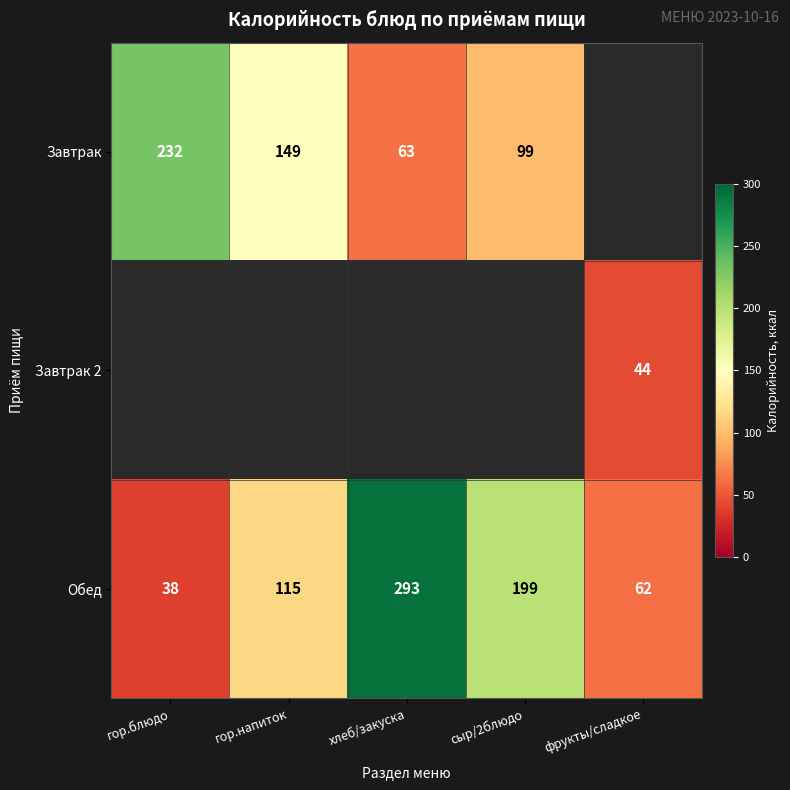

The Завтрак series shows 99 at сыр/2блюдо. True or false?

True